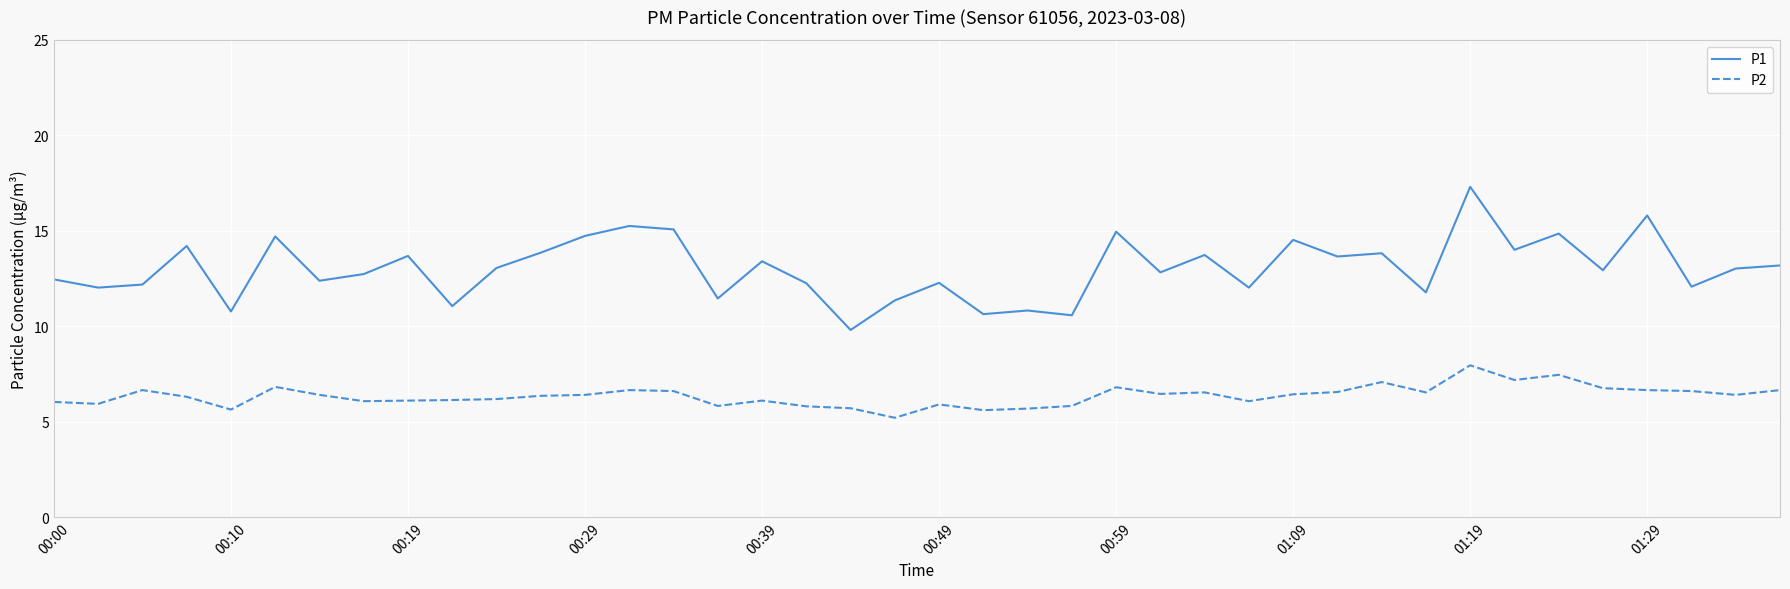

What is the smallest value displayed?

5.2